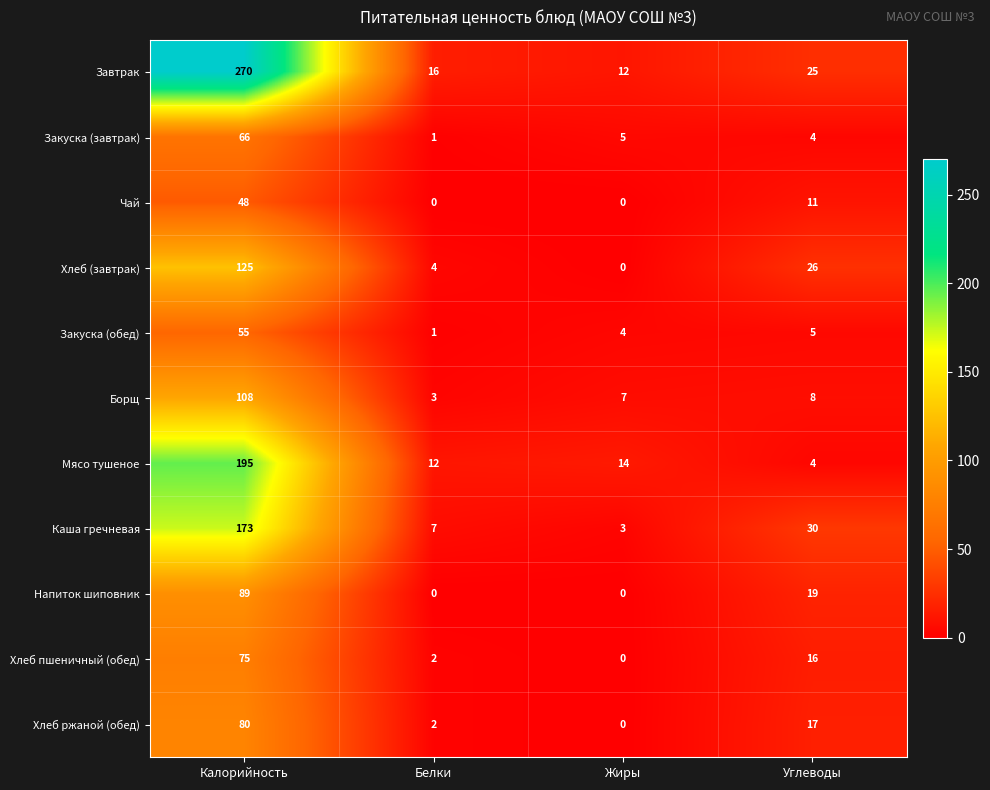

How many data points does each series have?

4